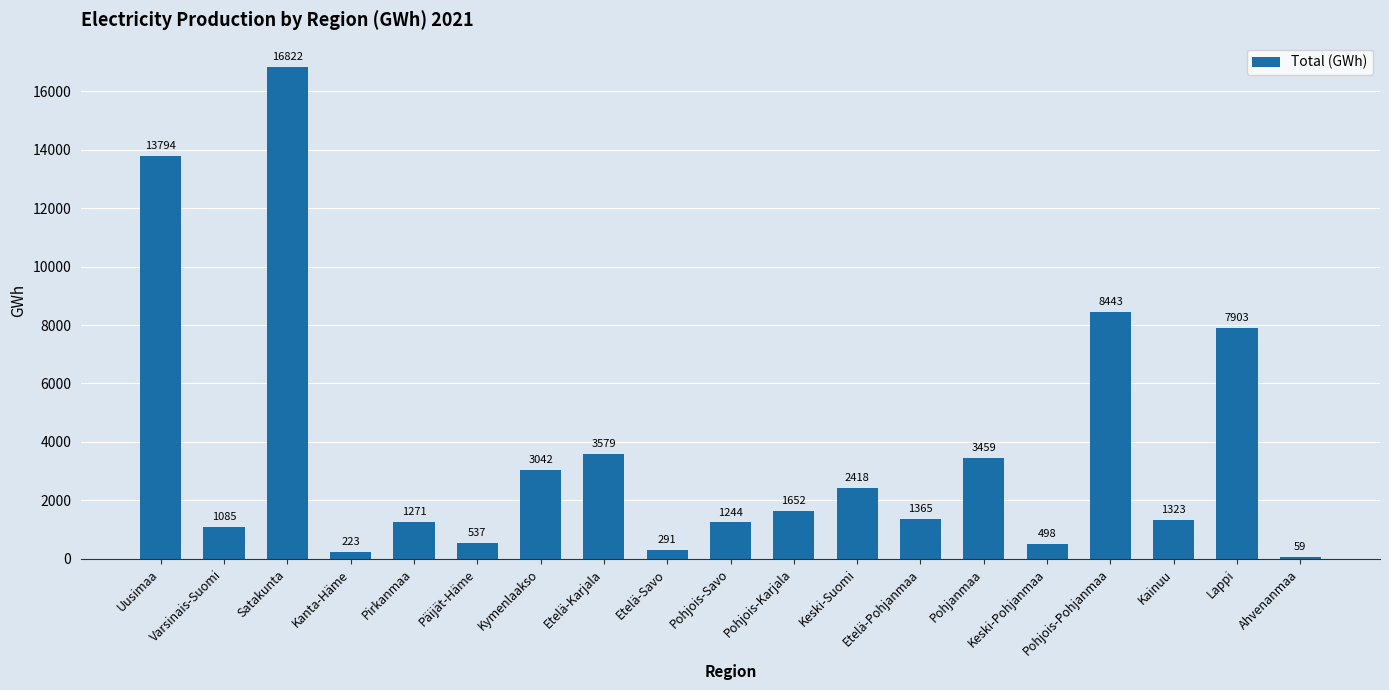

Are the bars horizontal?

No